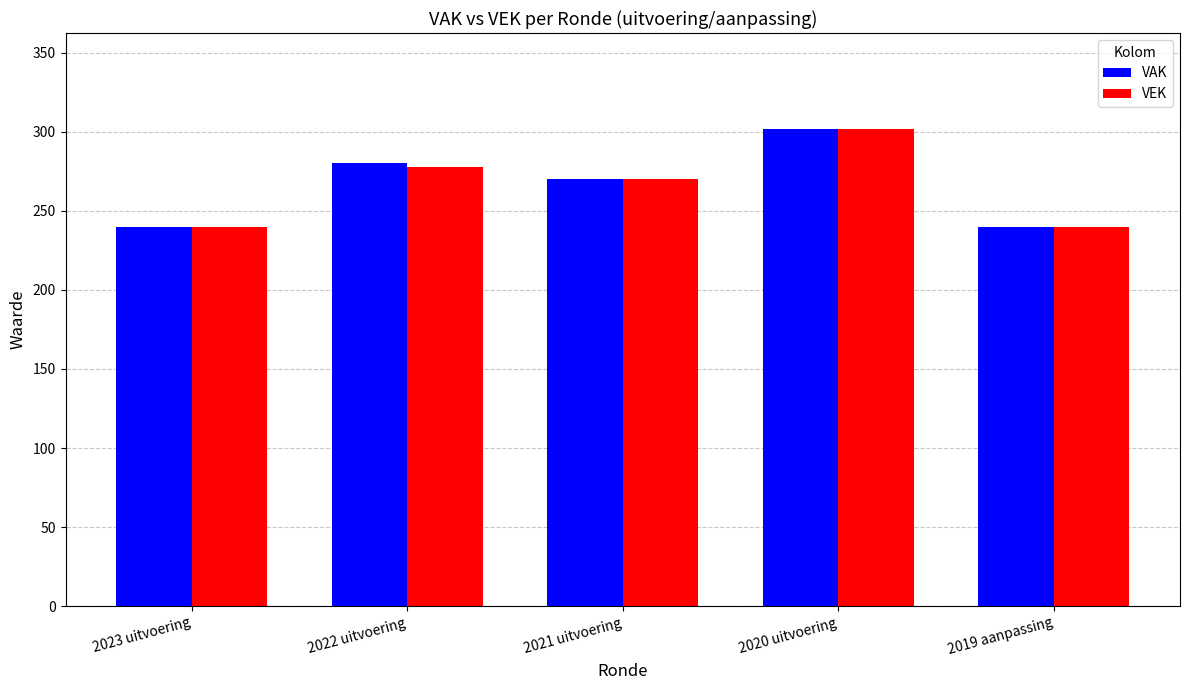

At how many categories does at least one series exceed 268?

3